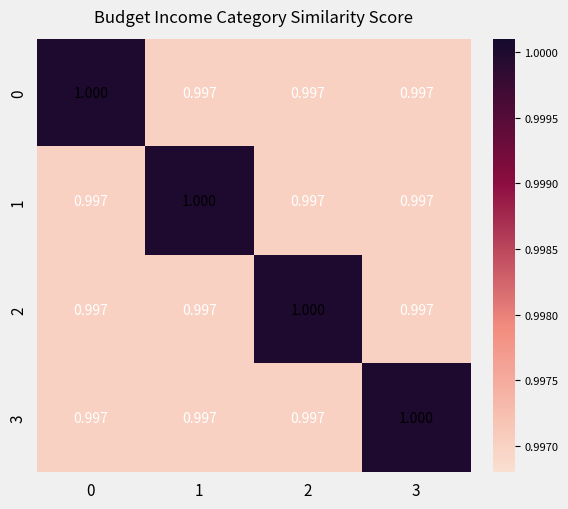

How many distinct data groups are displayed?

4